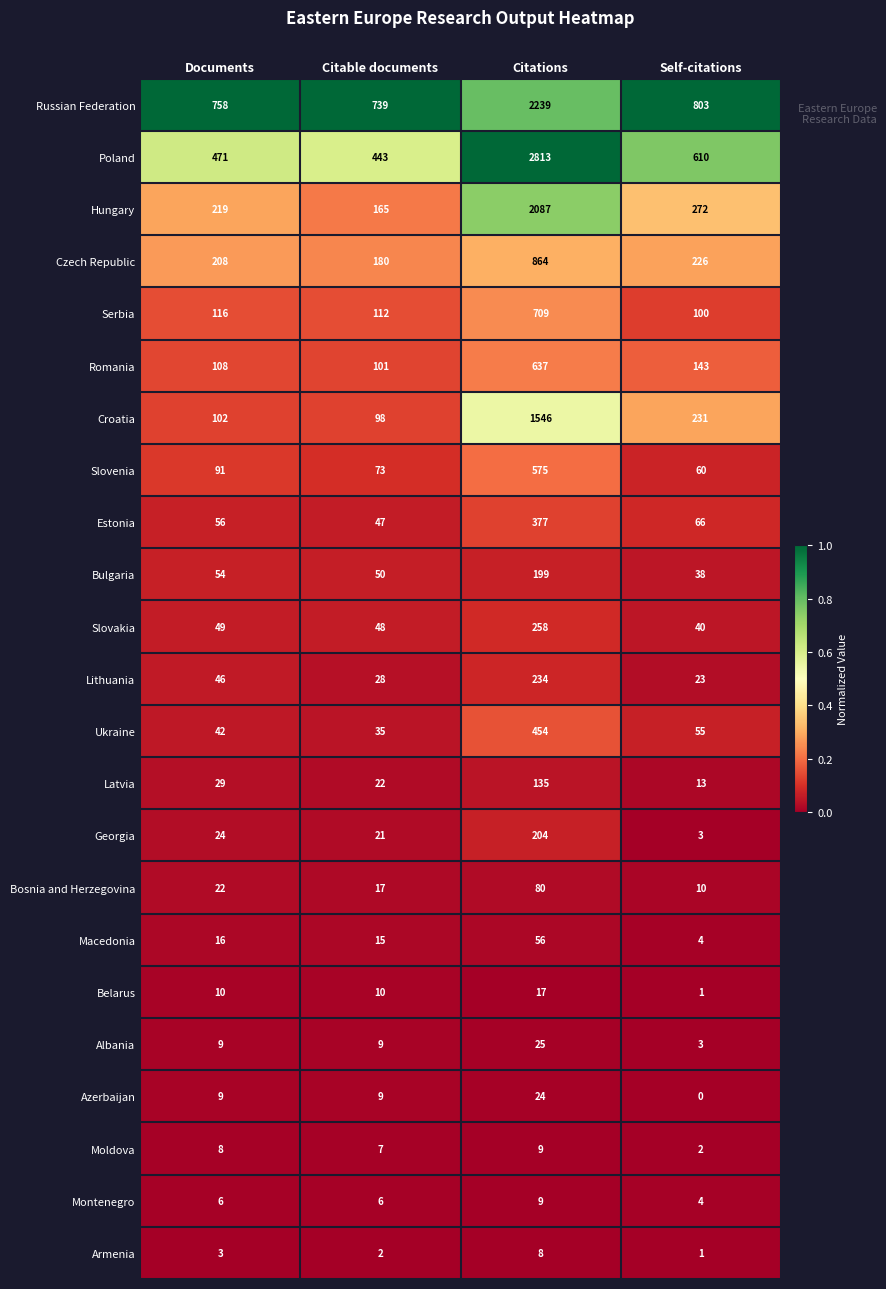

What is the maximum value shown in the chart?

2813